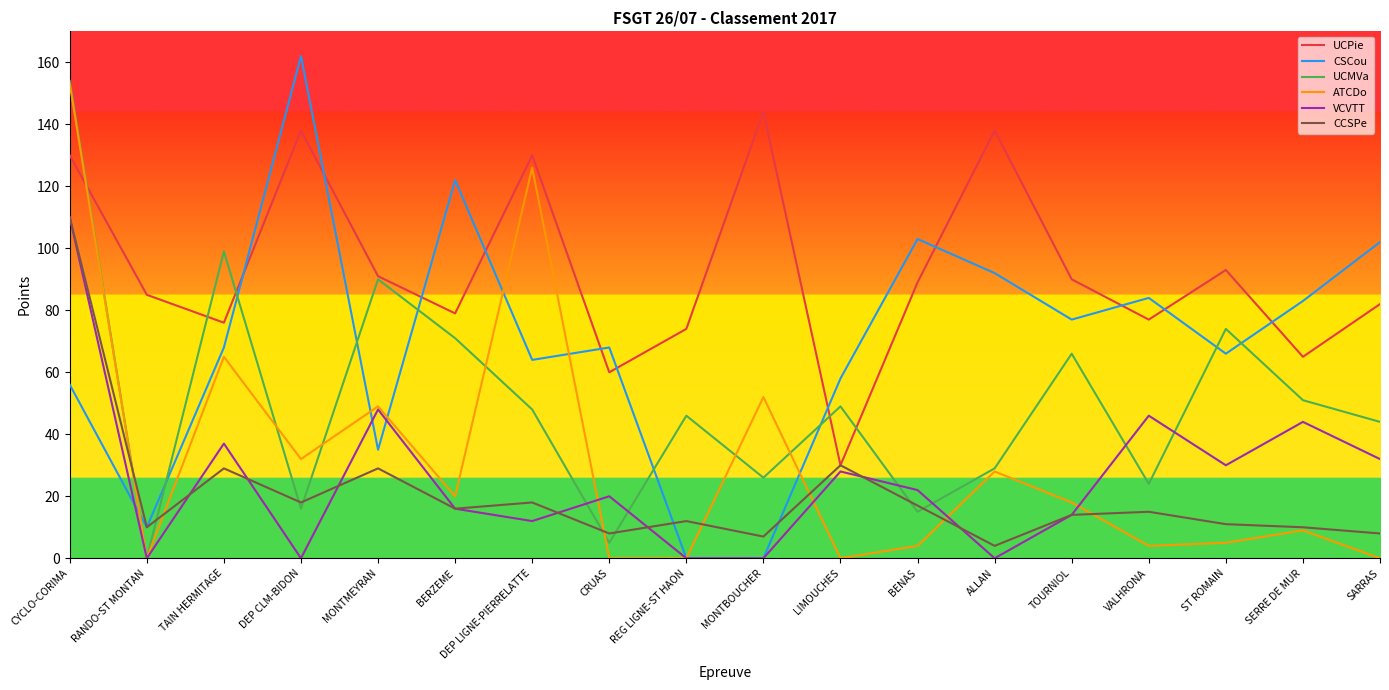

What is the difference between the maximum and minimum values in the VCVTT series?

110